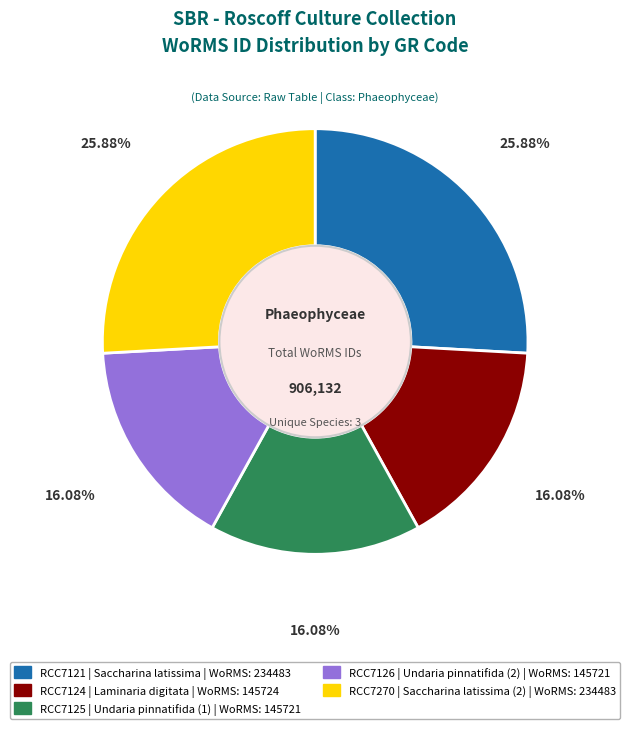

Is there any slice that represents more than half of the pie?

No